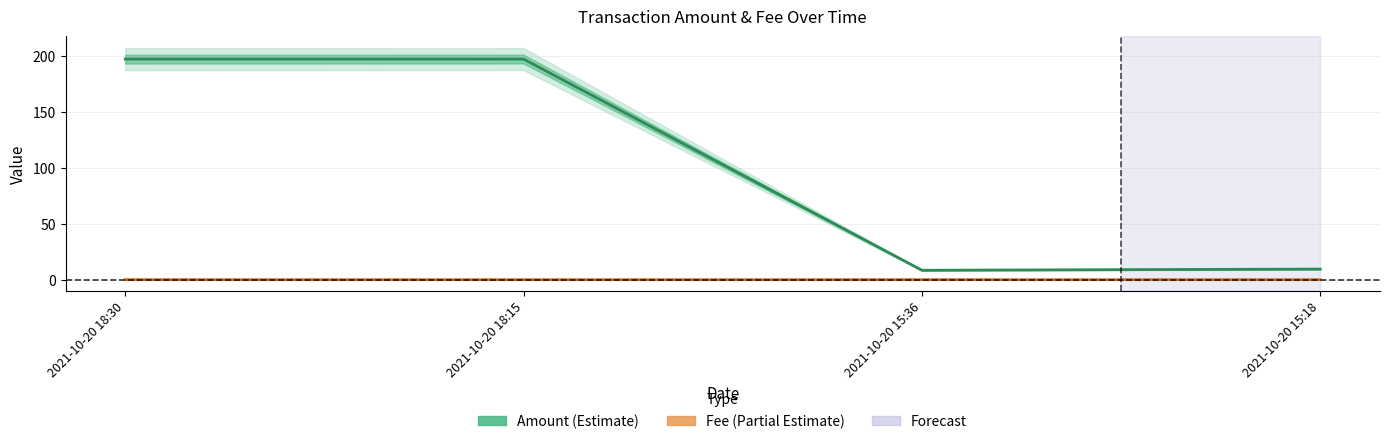

What is the difference between the highest and lowest values at 2021-10-20 18:30?

197.3